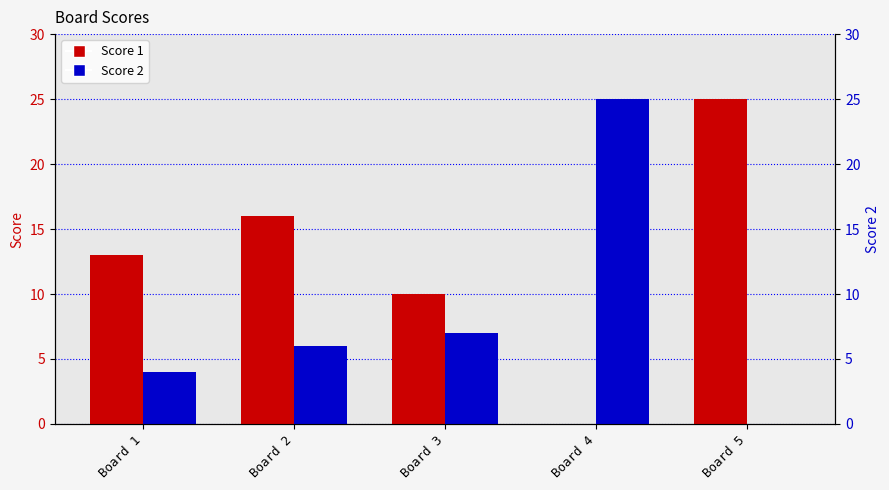

What is the spread (max minus min) of values at Board 2?

10